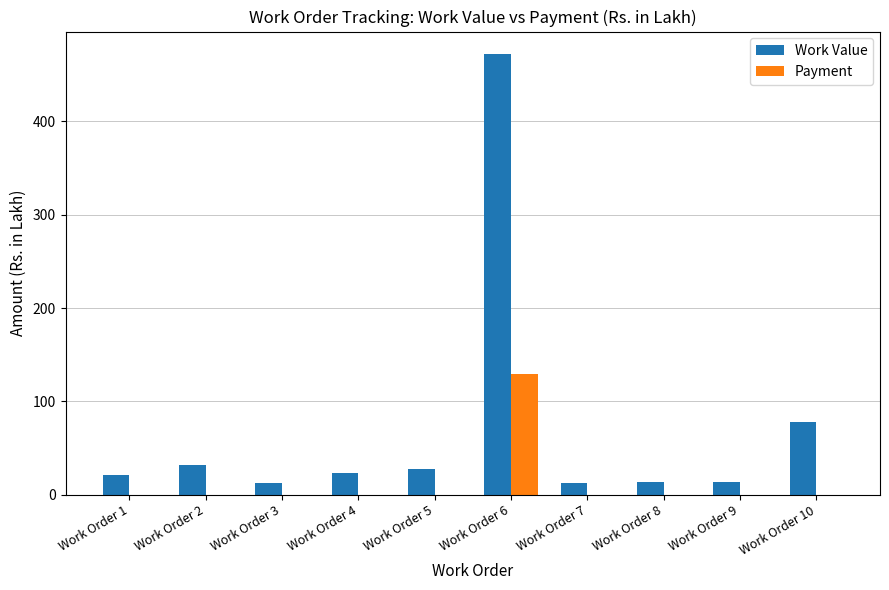

Which label corresponds to the largest value in the chart?

Work Order 6